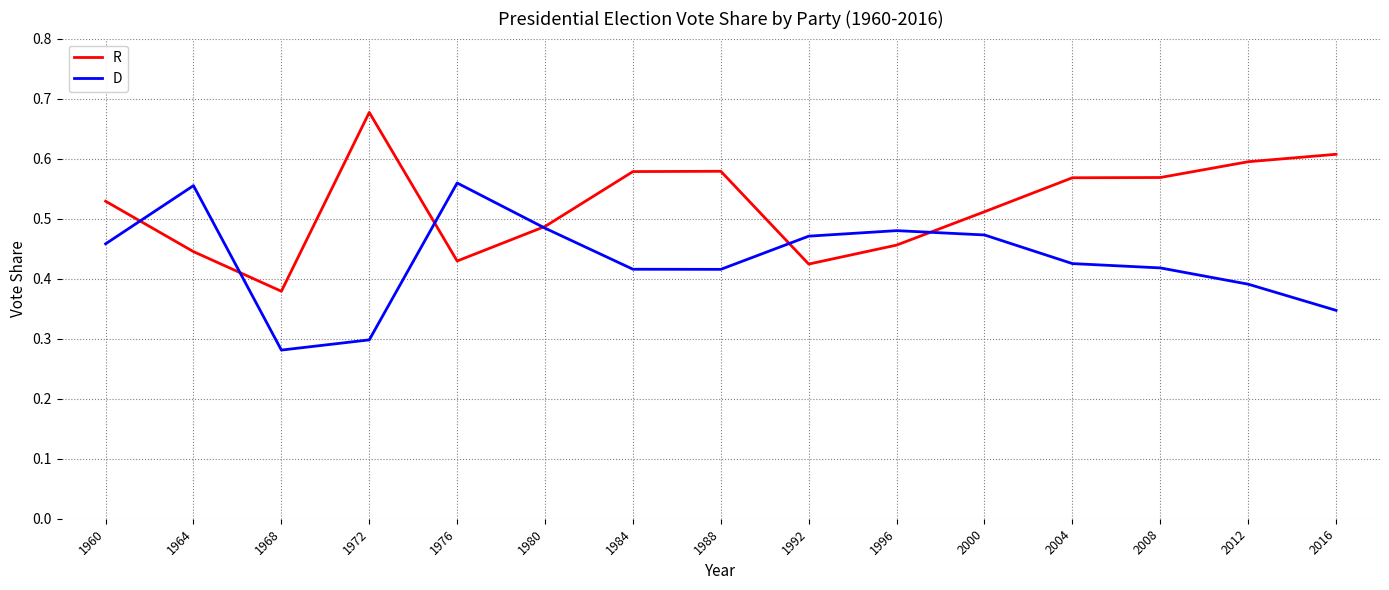

True or false: D has a value of 0.3 at 1964.

False